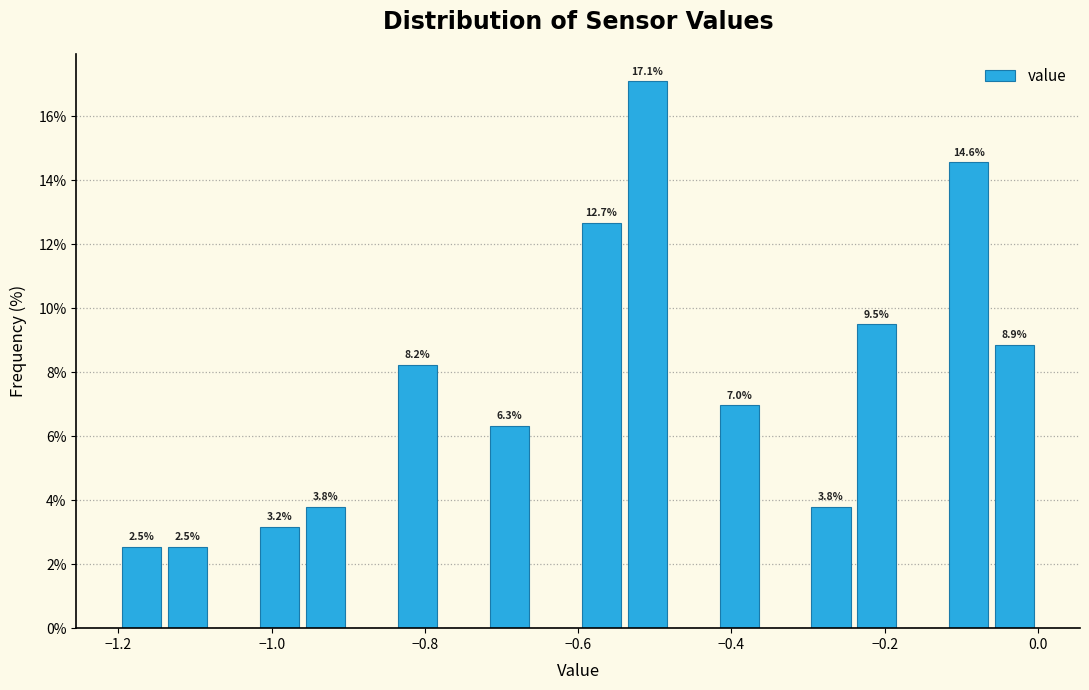

Read against the x-axis, roughly where is the centre of the tallest bar?

-0.50